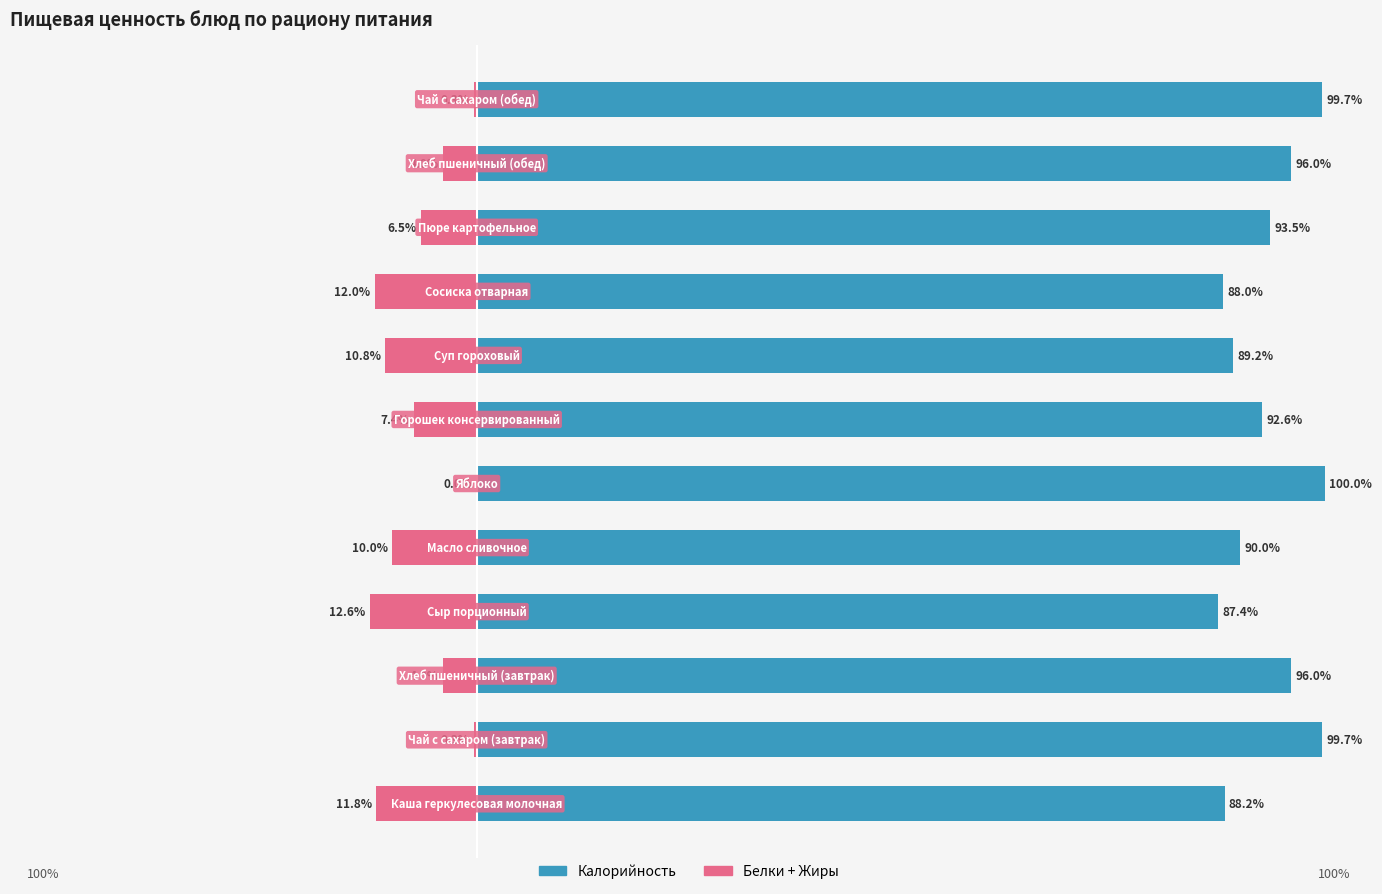

At which category is the sum across all series the highest?

5